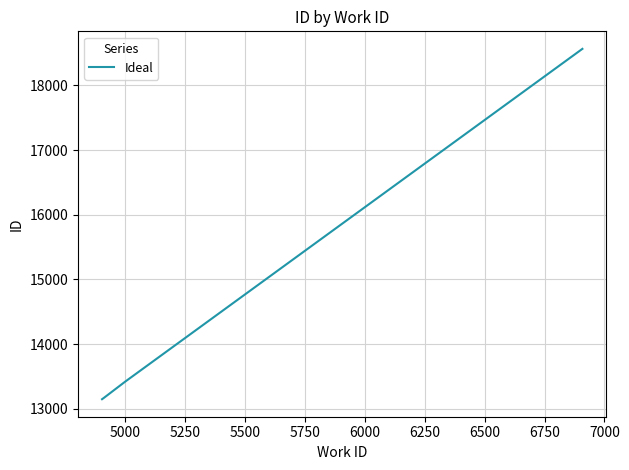

How many lines are shown in the chart?

1